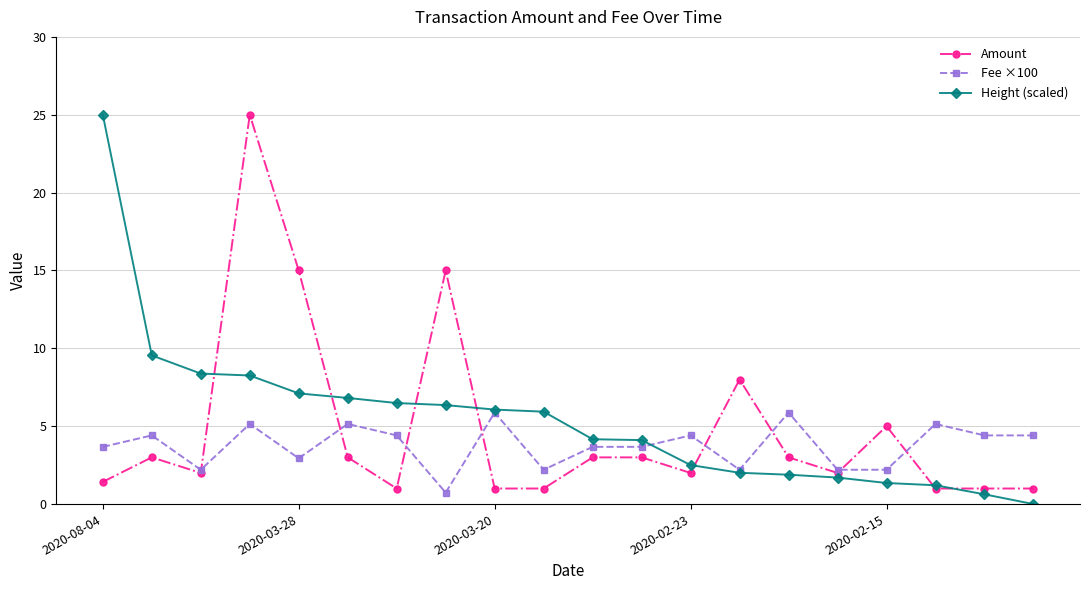

What is the average value of the Amount series?

4.8